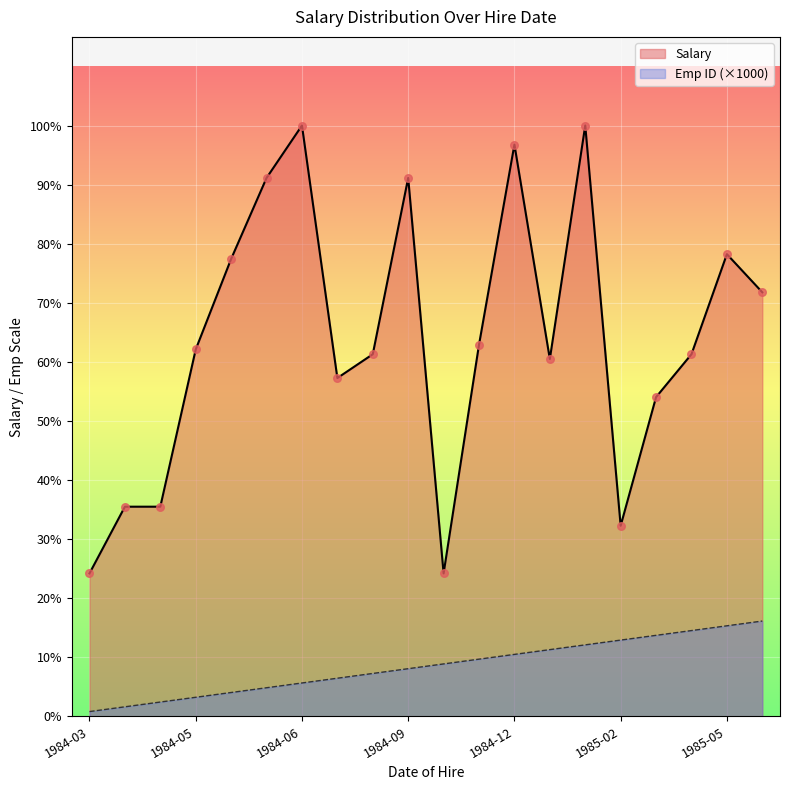

Which series contains the highest Y value?

Salary